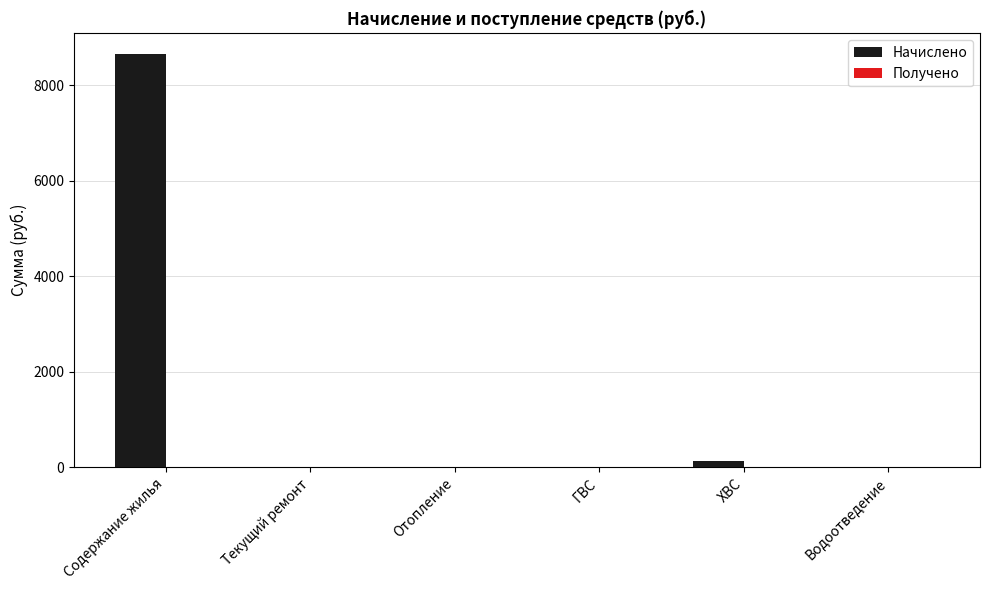

Does the chart contain stacked bars?

No